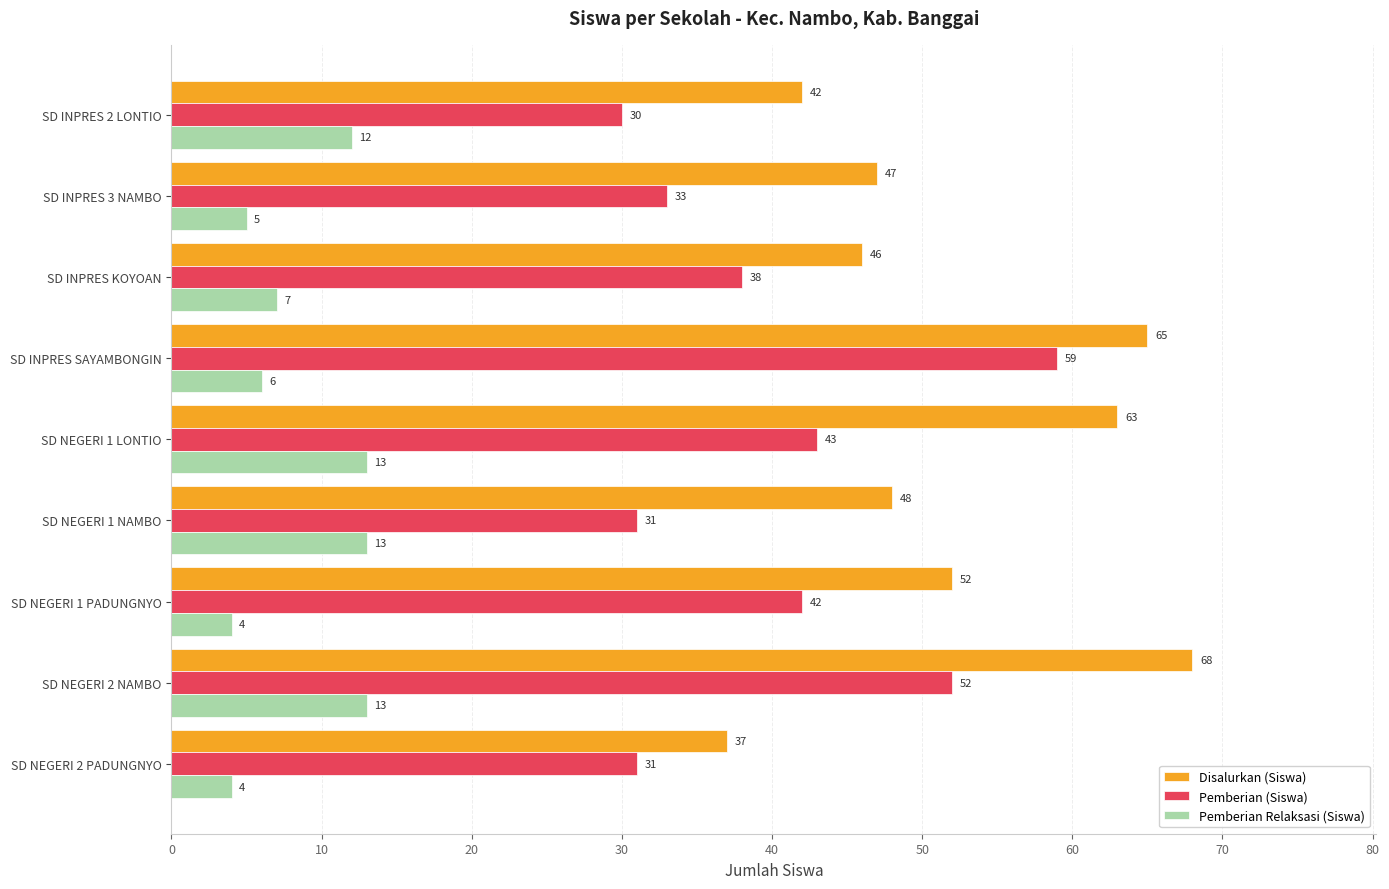

Where is Disalurkan (Siswa) nearest to the value 52?

SD NEGERI 1 PADUNGNYO